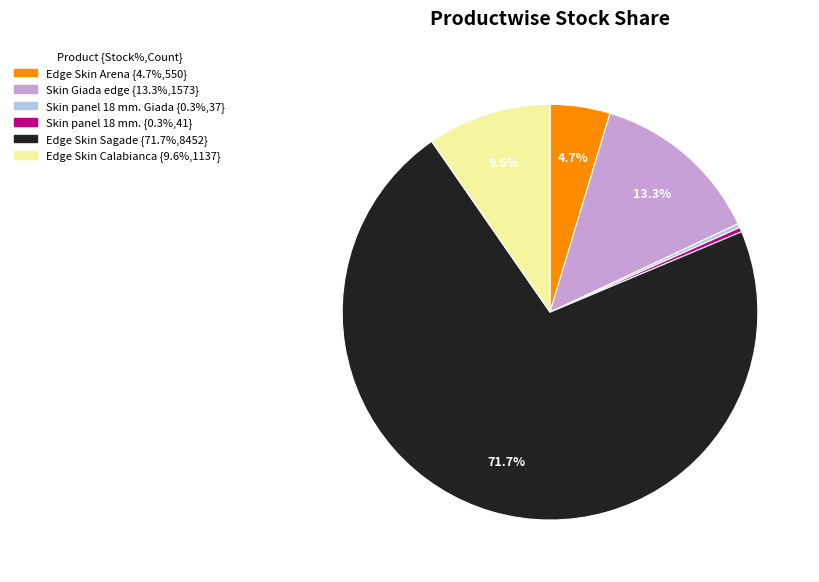

Does any single category account for the majority?

Yes